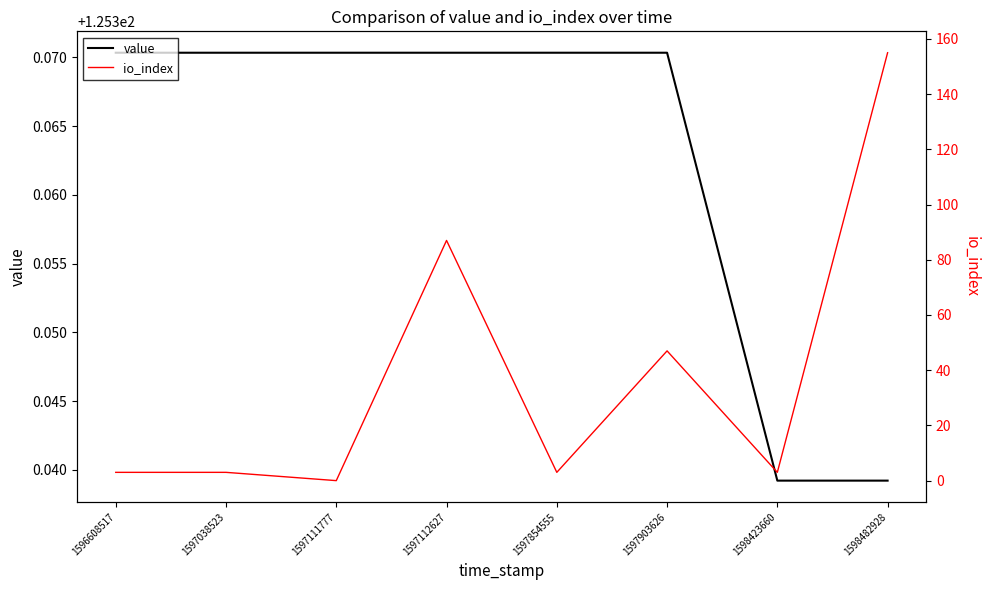

Rank the categories by io_index value from highest to lowest.

1598482928, 1597112627, 1597903626, 1596608517, 1597038523, 1597854555, 1598423660, 1597111777